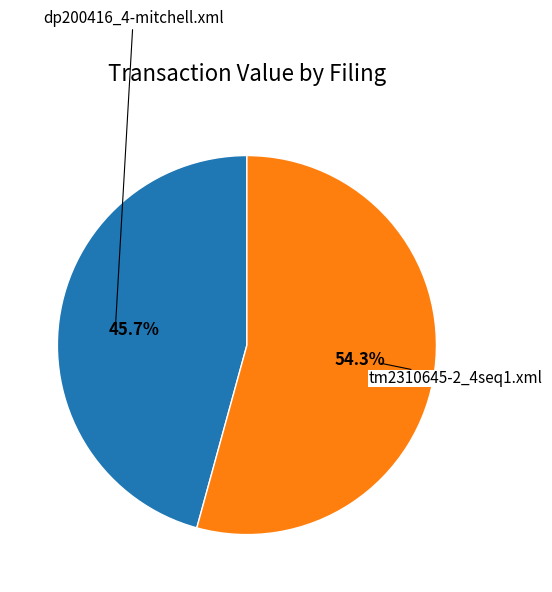

How many segments does this pie chart have?

2